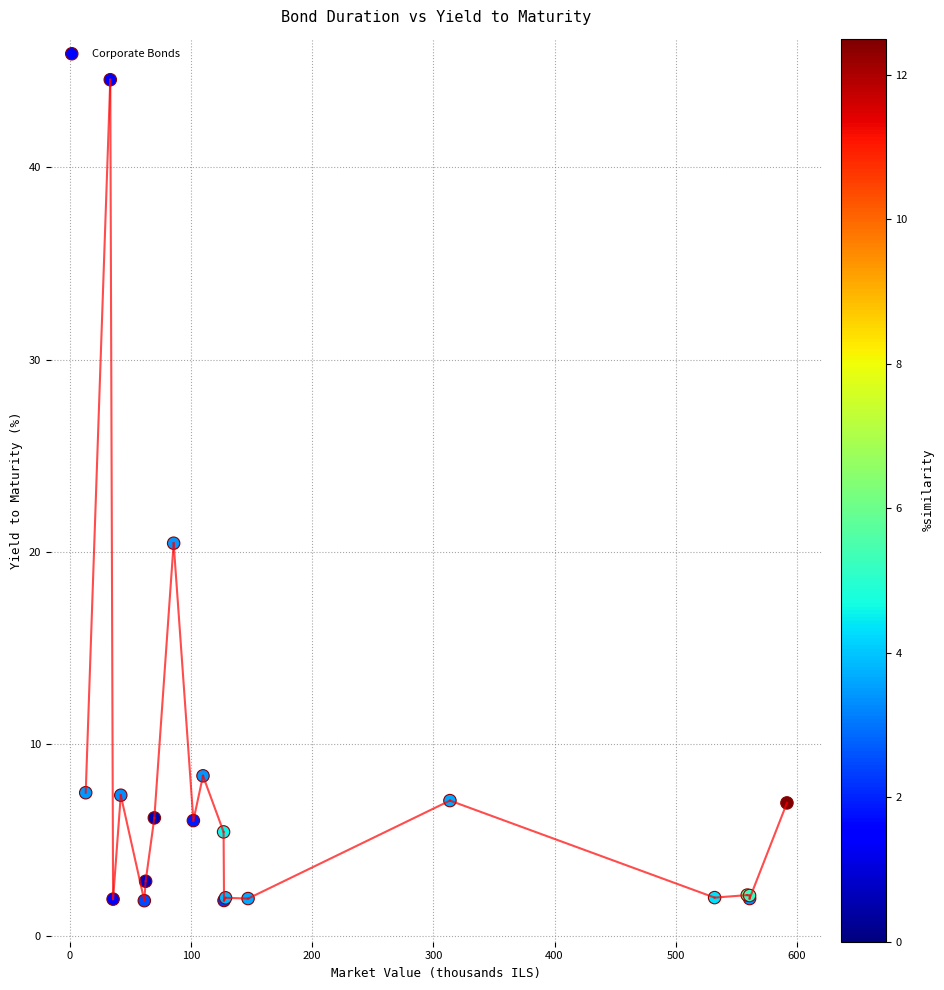

What Y value in the scatter plot is closest to 23?

20.4